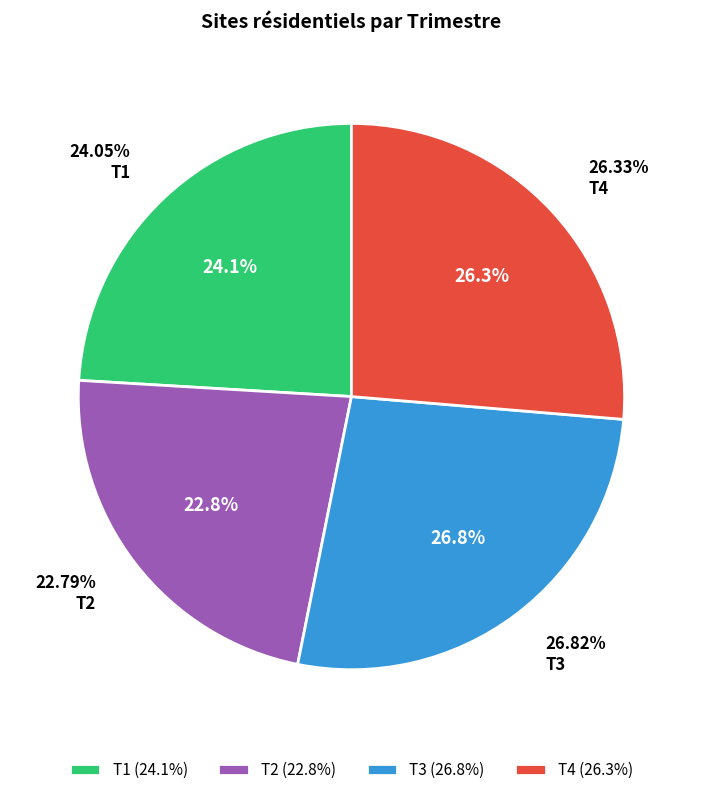

The 11 slice represents 17% of the pie. True or false?

False